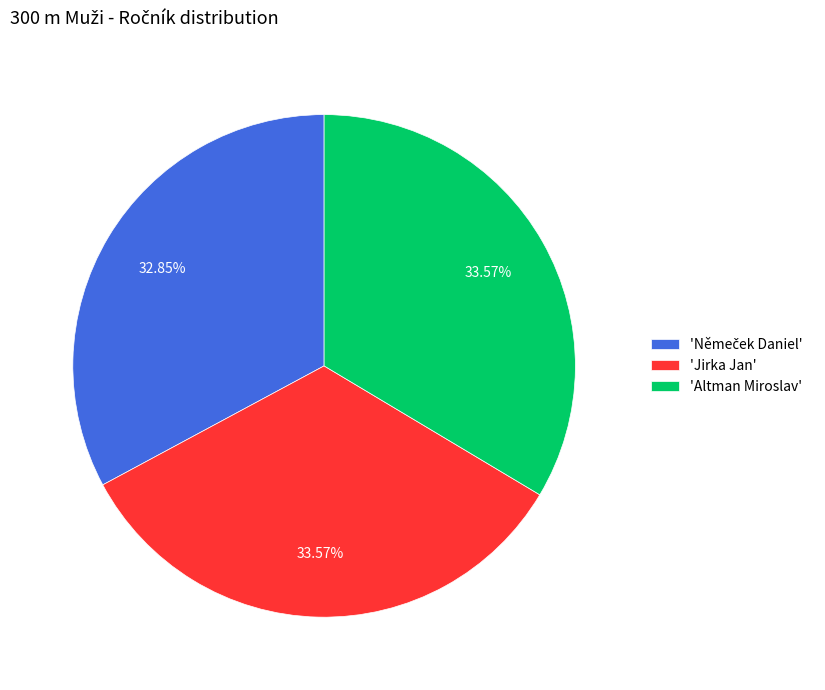

Do 'Altman Miroslav' and 'Jirka Jan' together represent more than half of the pie?

Yes